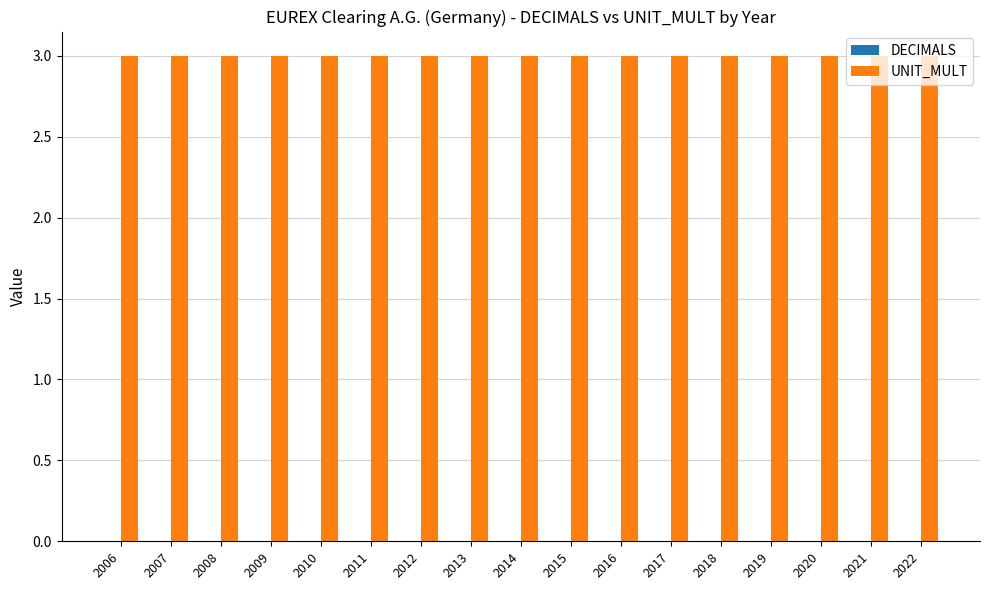

Are the bars horizontal?

No